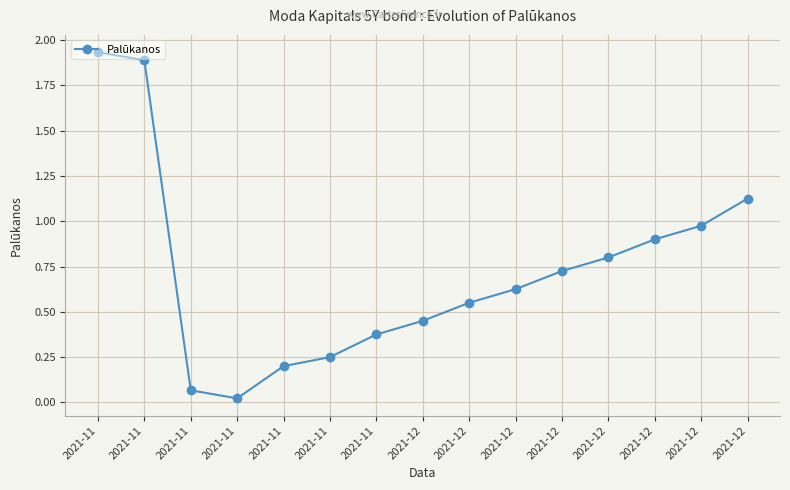

How many interior local valleys (lower than both neighbors) does the data have?

1